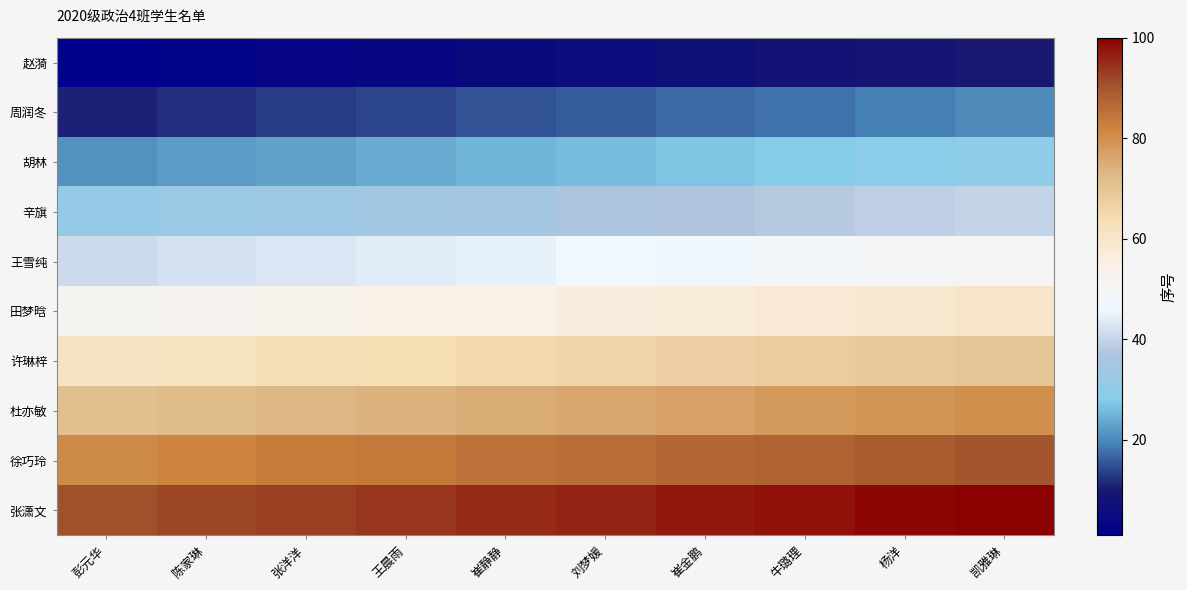

At how many categories does at least one series exceed 26?

10